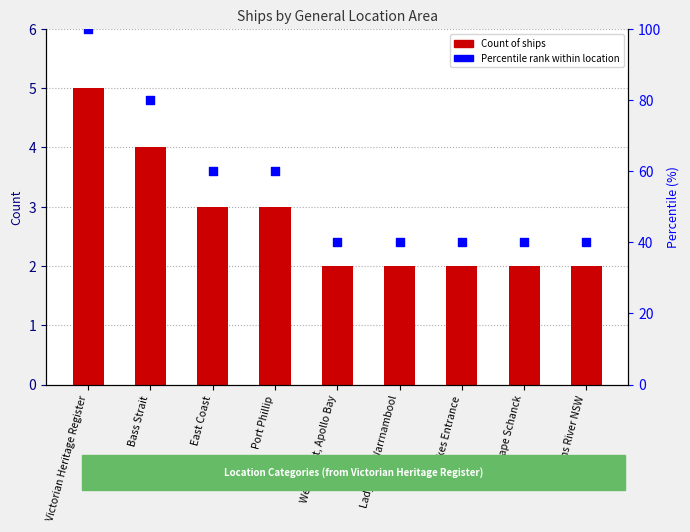

Which series contains the lowest Y value?

Count